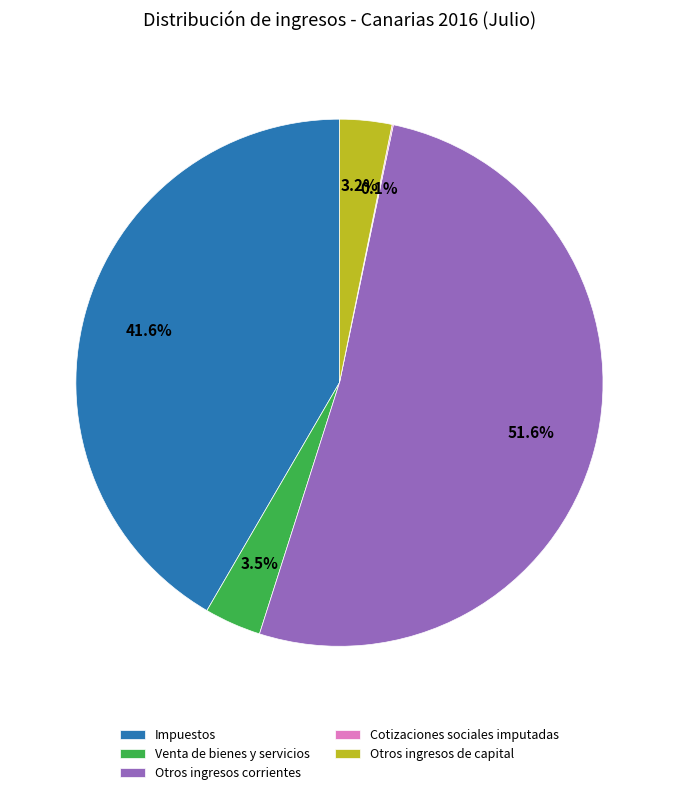

Which has a higher value, Venta de bienes y servicios or Impuestos?

Impuestos